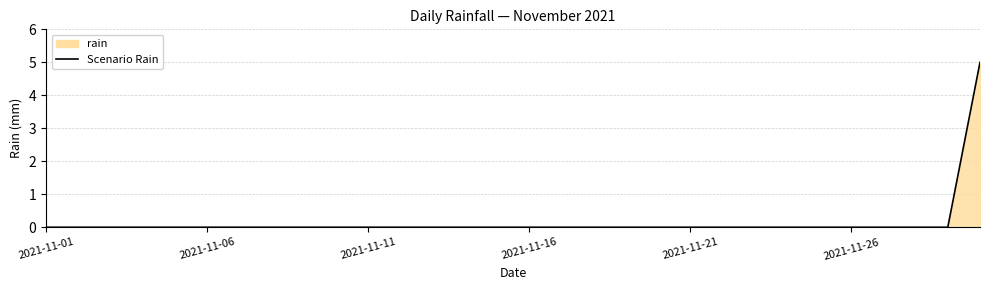

What is the greatest value displayed?

5